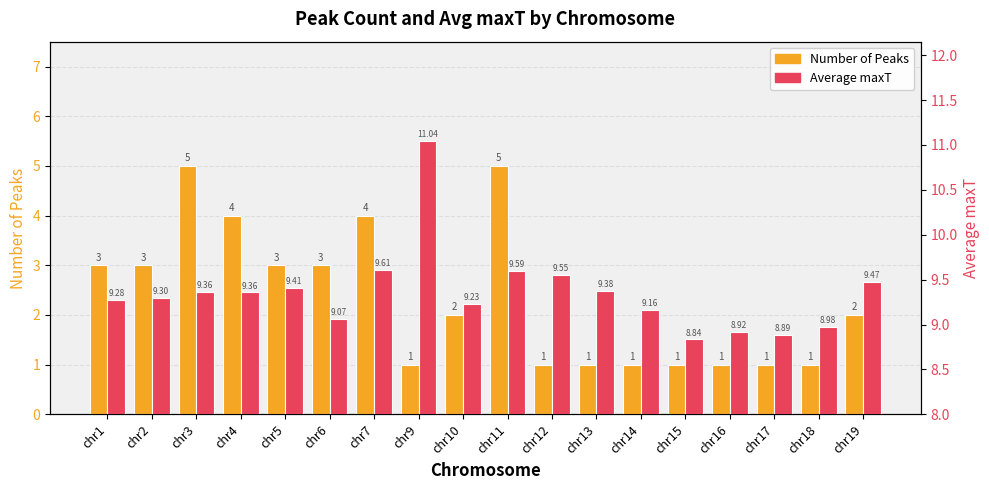

At which label does Number of Peaks first exceed 2?

chr1